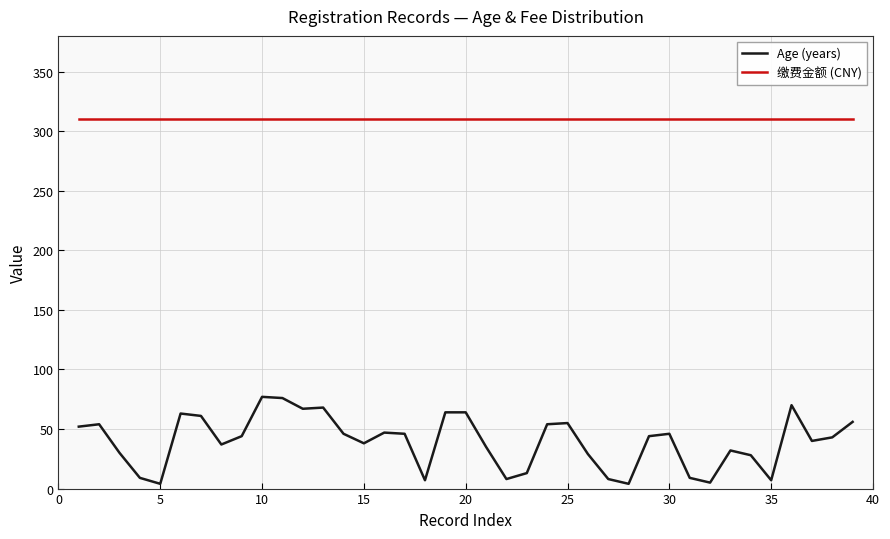

List the series in order of their peak value, highest first.

缴费金额 (CNY), Age (years)